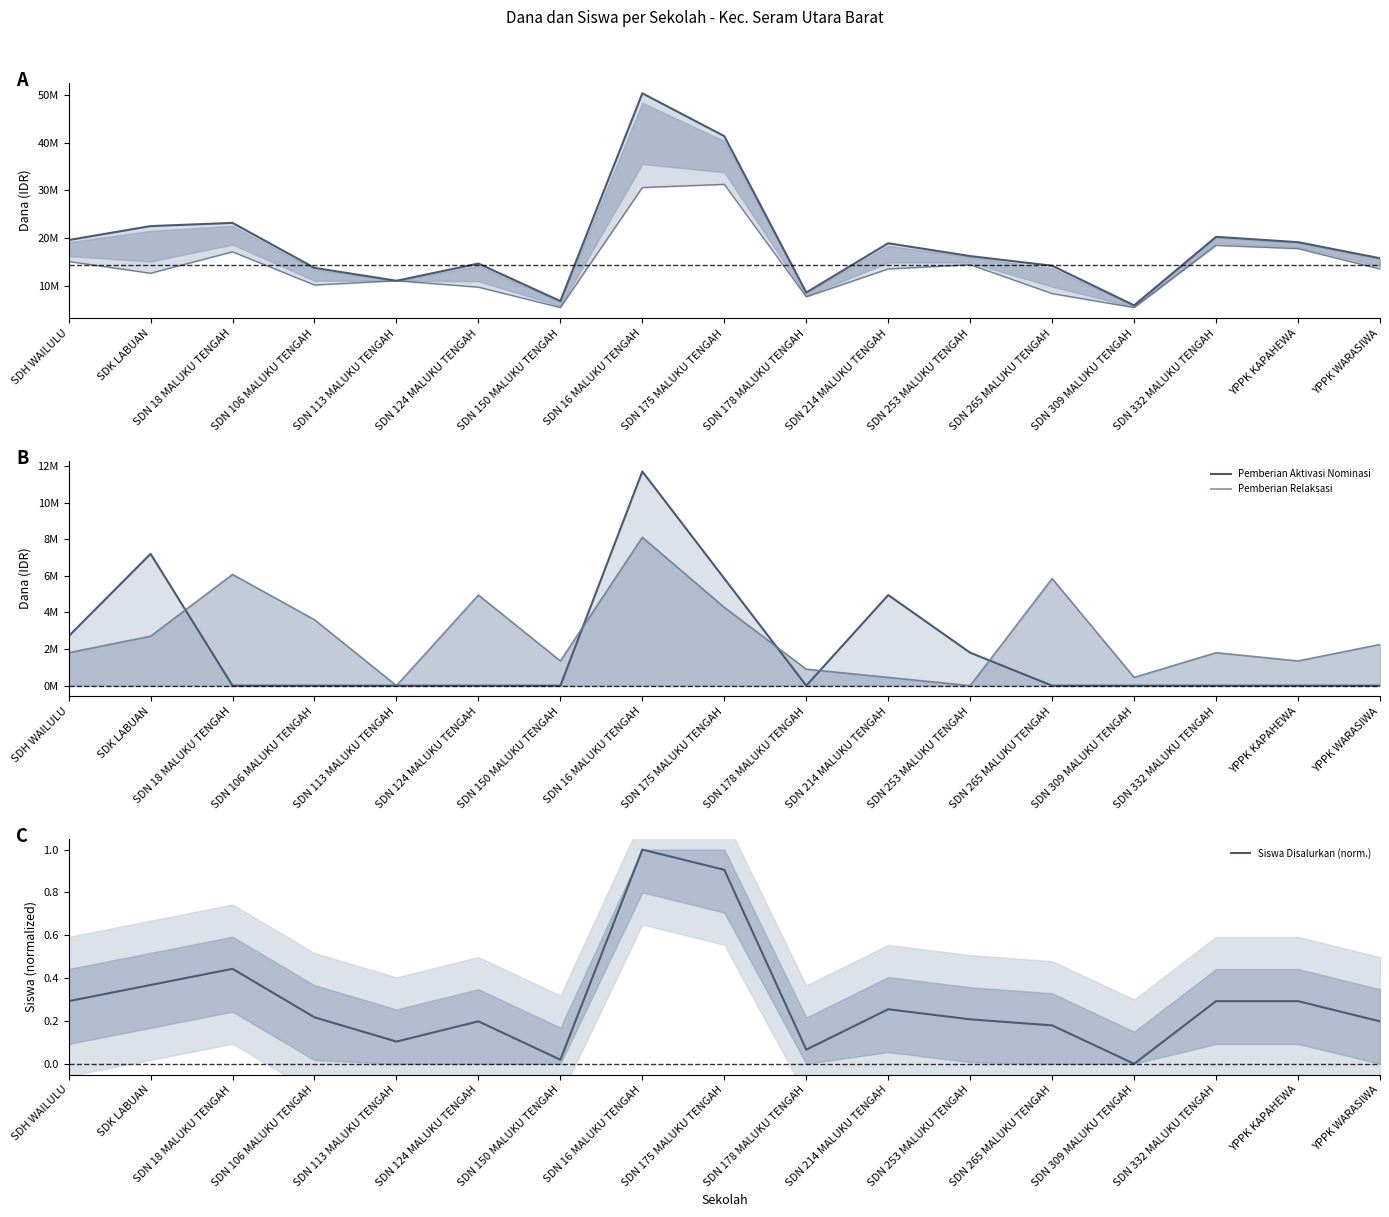

True or false: Disalurkan (Dana) and Pemberian Aktivasi Nominasi cross at least once.

False